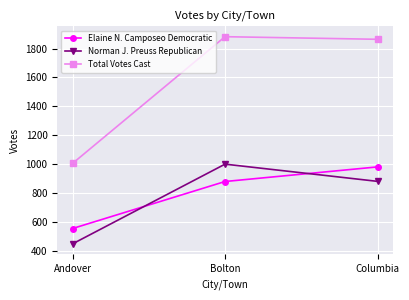

Does the chart have visible grid lines?

Yes